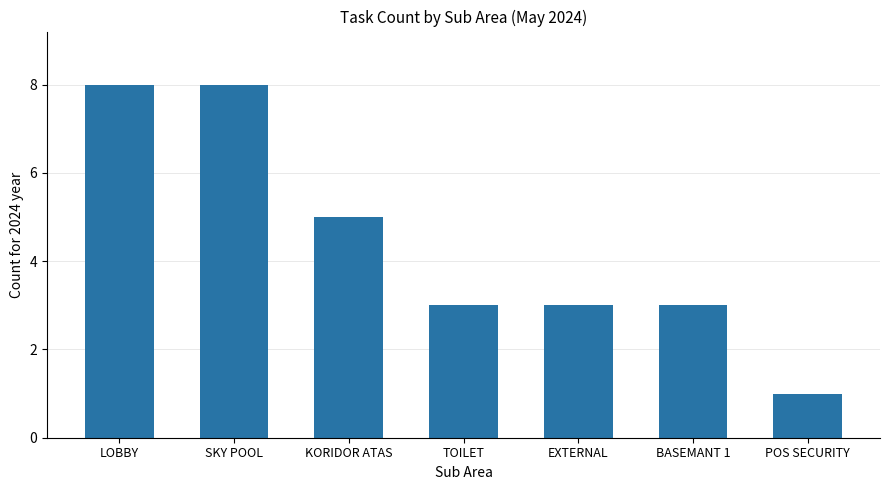

Count the number of categories in the chart.

7